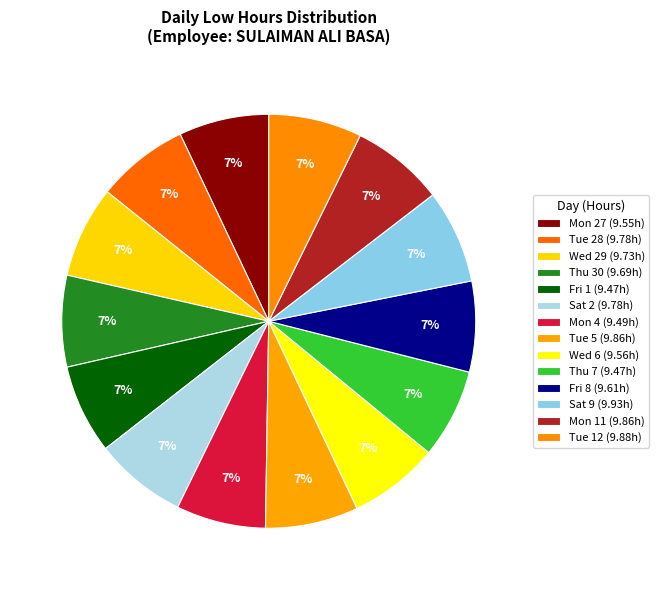

The Mon 27 slice represents 7% of the pie. True or false?

True